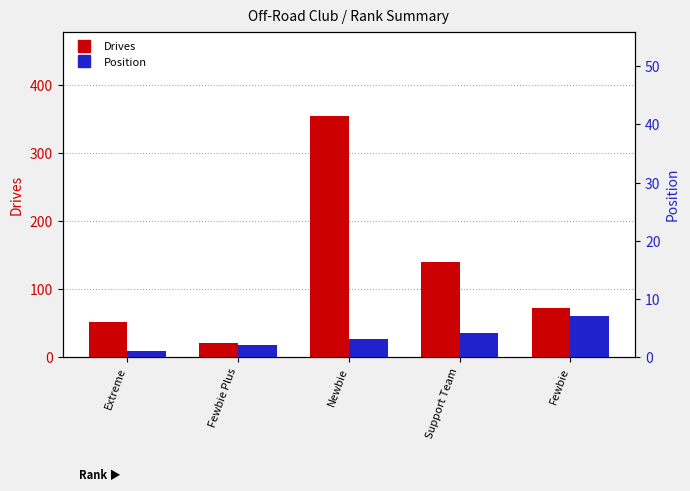

The Drives series shows 87 at Extreme. True or false?

False